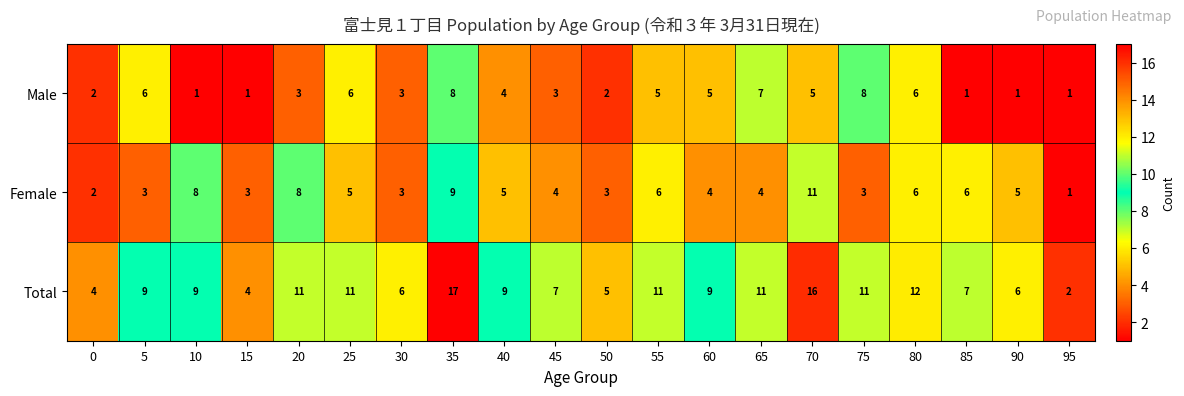

What is the sum of all Female values?

99